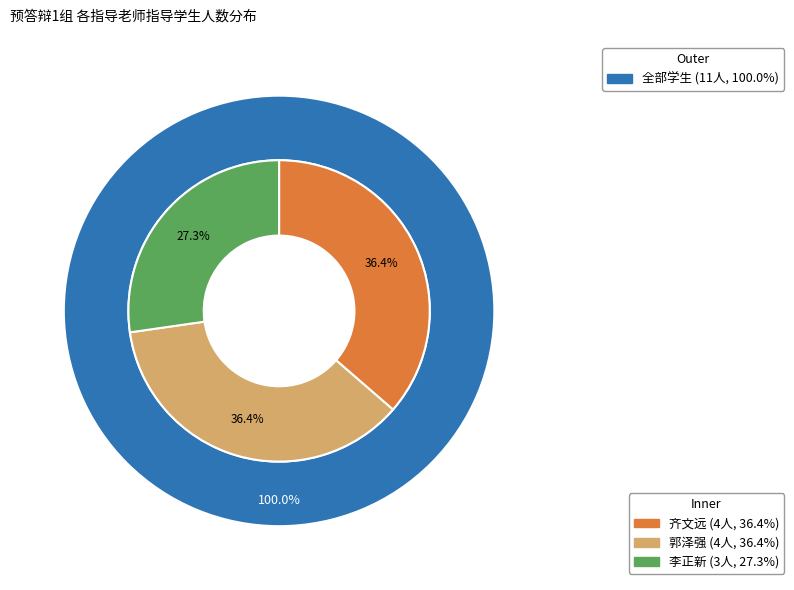

What is the ratio of the value at 郭泽强 to the value at 齐文远?

1.0